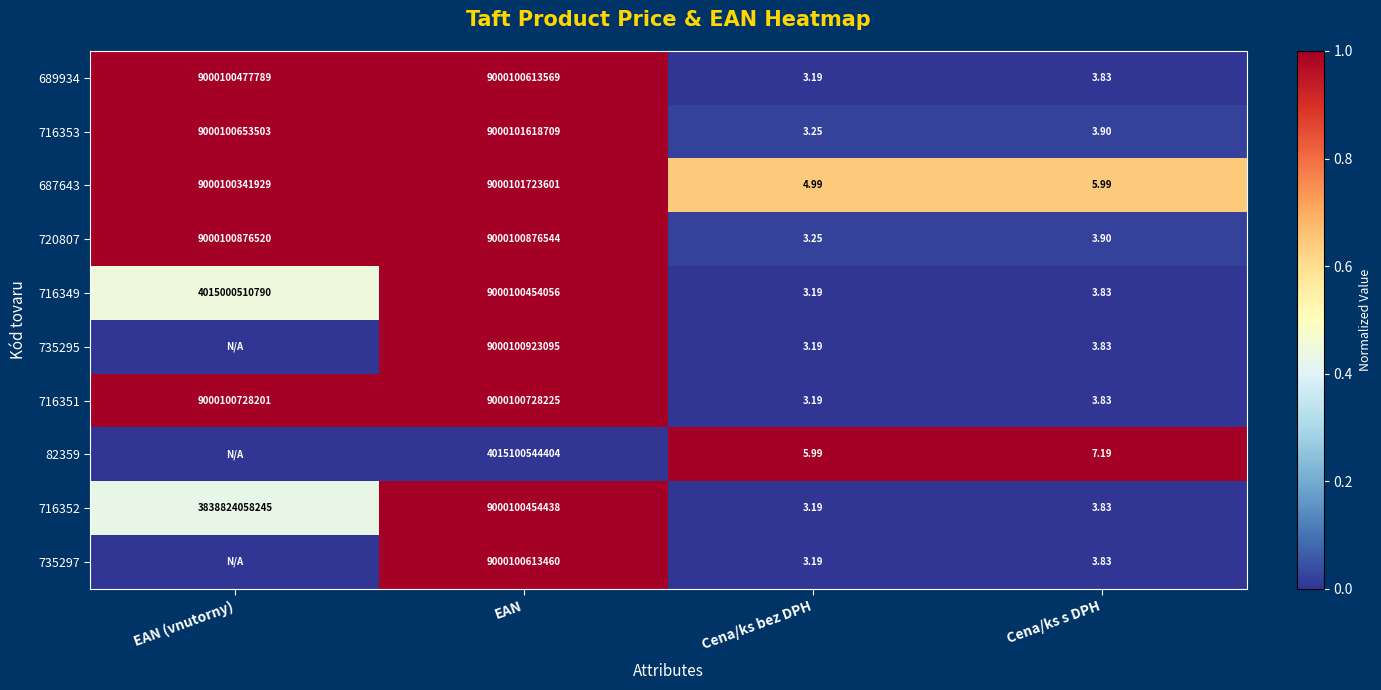

What is the total value across all series at EAN (vnutorny)?

5.9